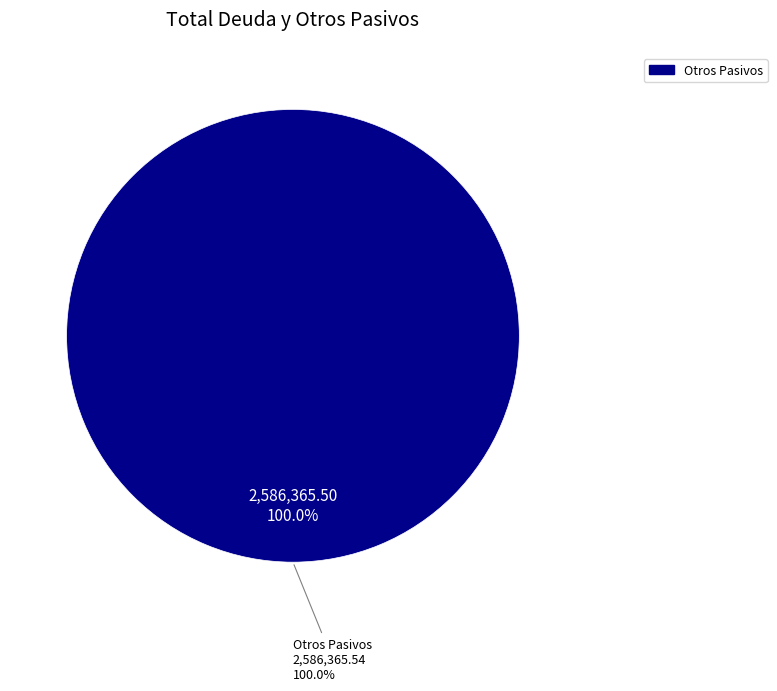

Combined, what portion of the pie is Otros Pasivos and Deuda Interna (Corto Plazo)?

100.0%